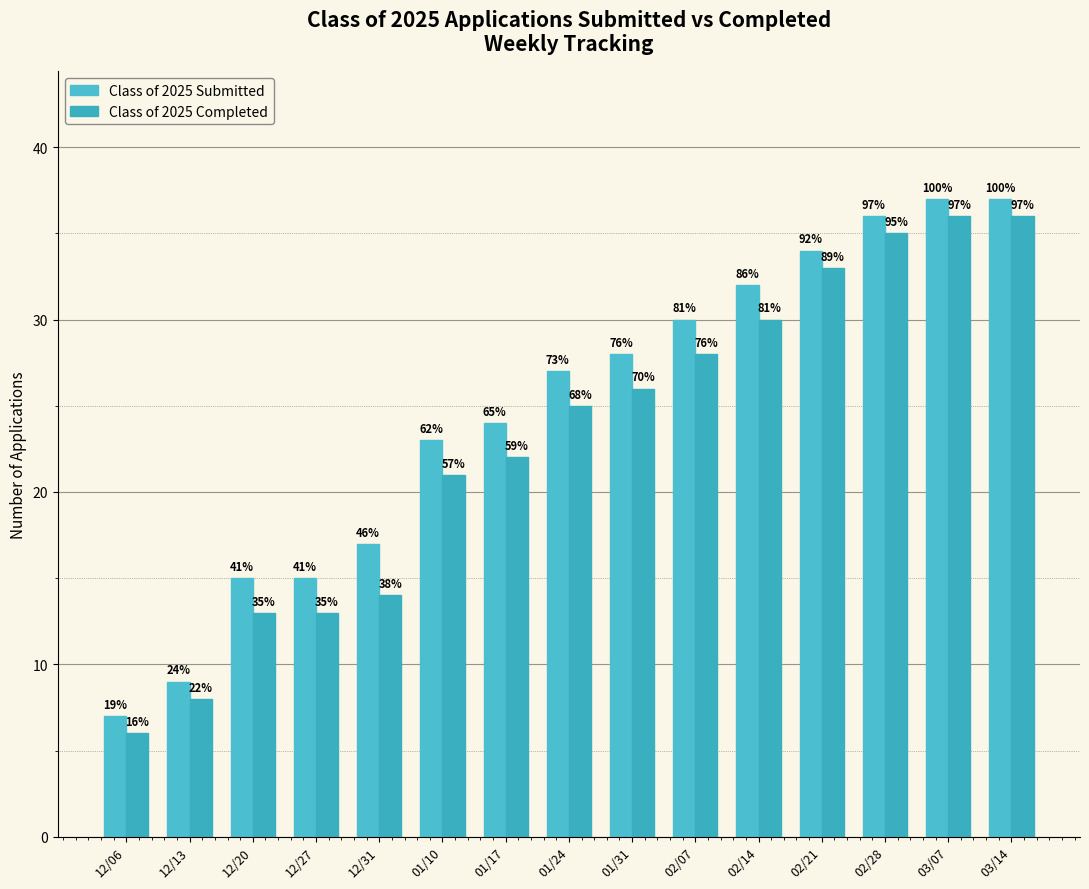

List the series in order of their peak value, lowest first.

Class of 2025 Completed, Class of 2025 Submitted